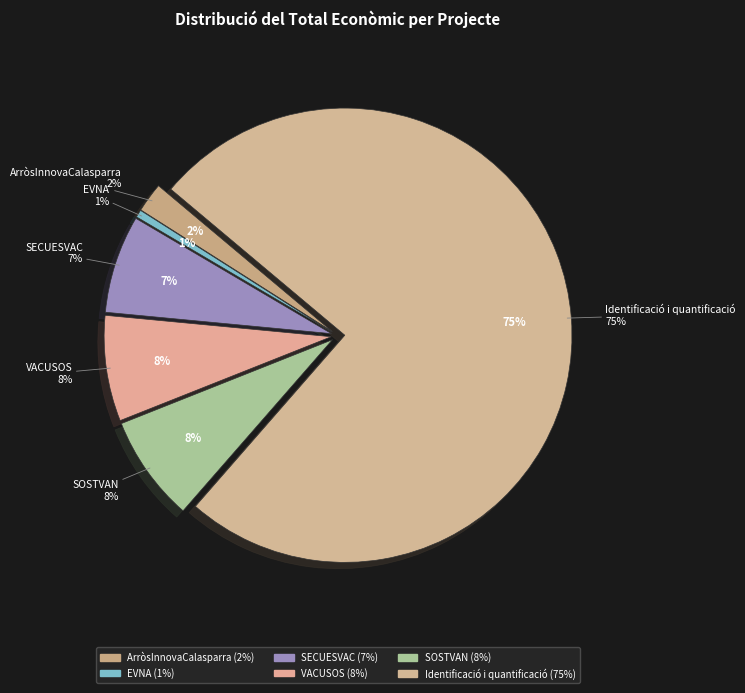

How many slices are in this pie chart?

6